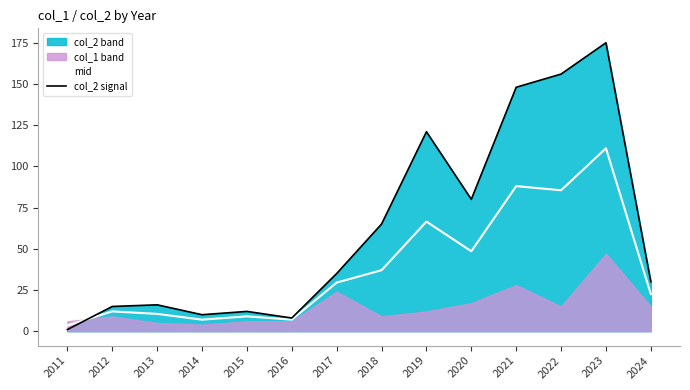

At which label does mid first exceed 29?

2017